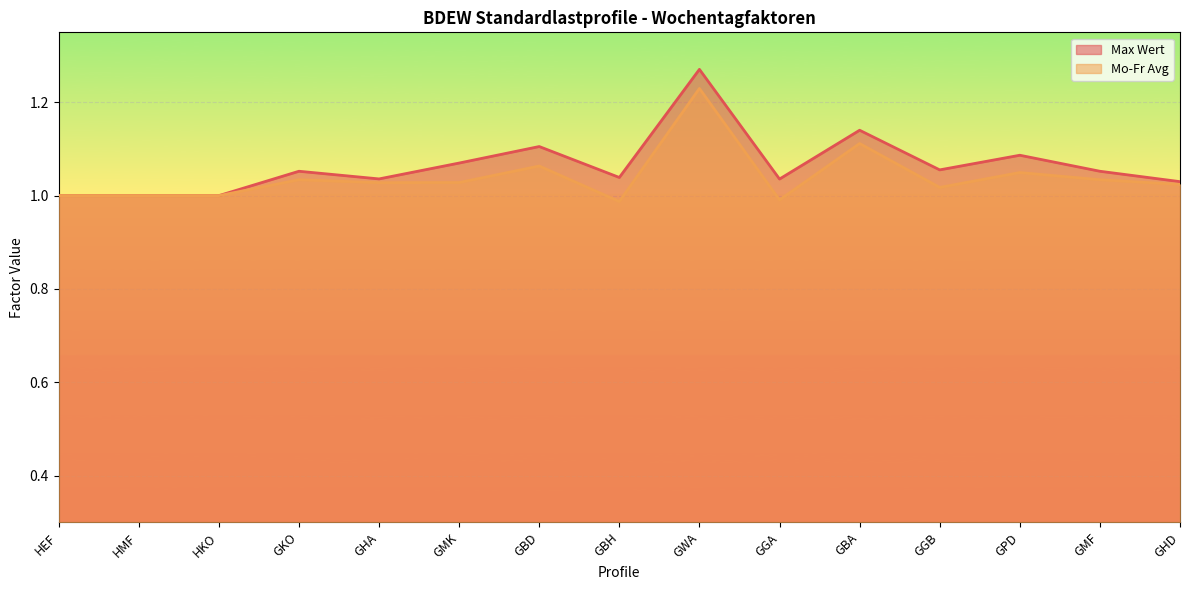

What is the difference between the highest and lowest values at GBH?

0.1